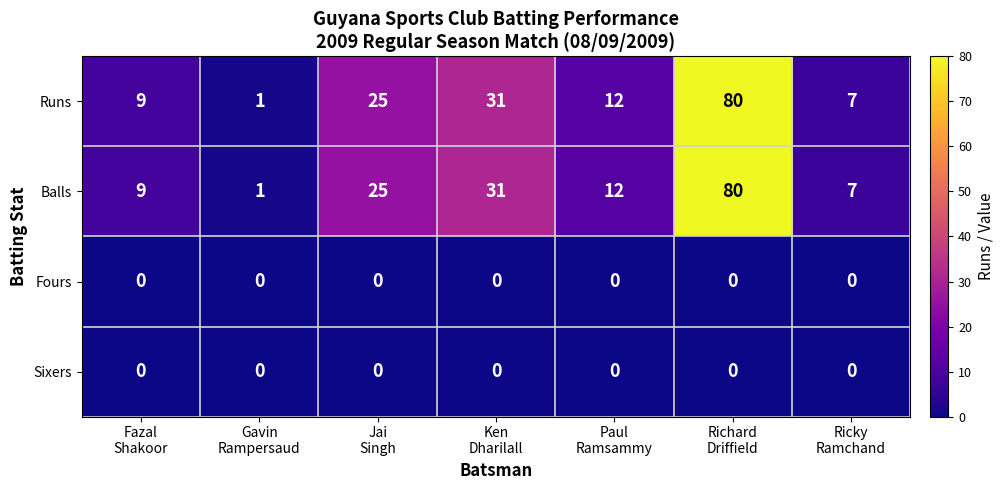

Reading left to right, what are all the values shown in this chart?

Runs: 9	1	25	31	12	80	7
Balls: 9	1	25	31	12	80	7
Fours: 0	0	0	0	0	0	0
Sixers: 0	0	0	0	0	0	0